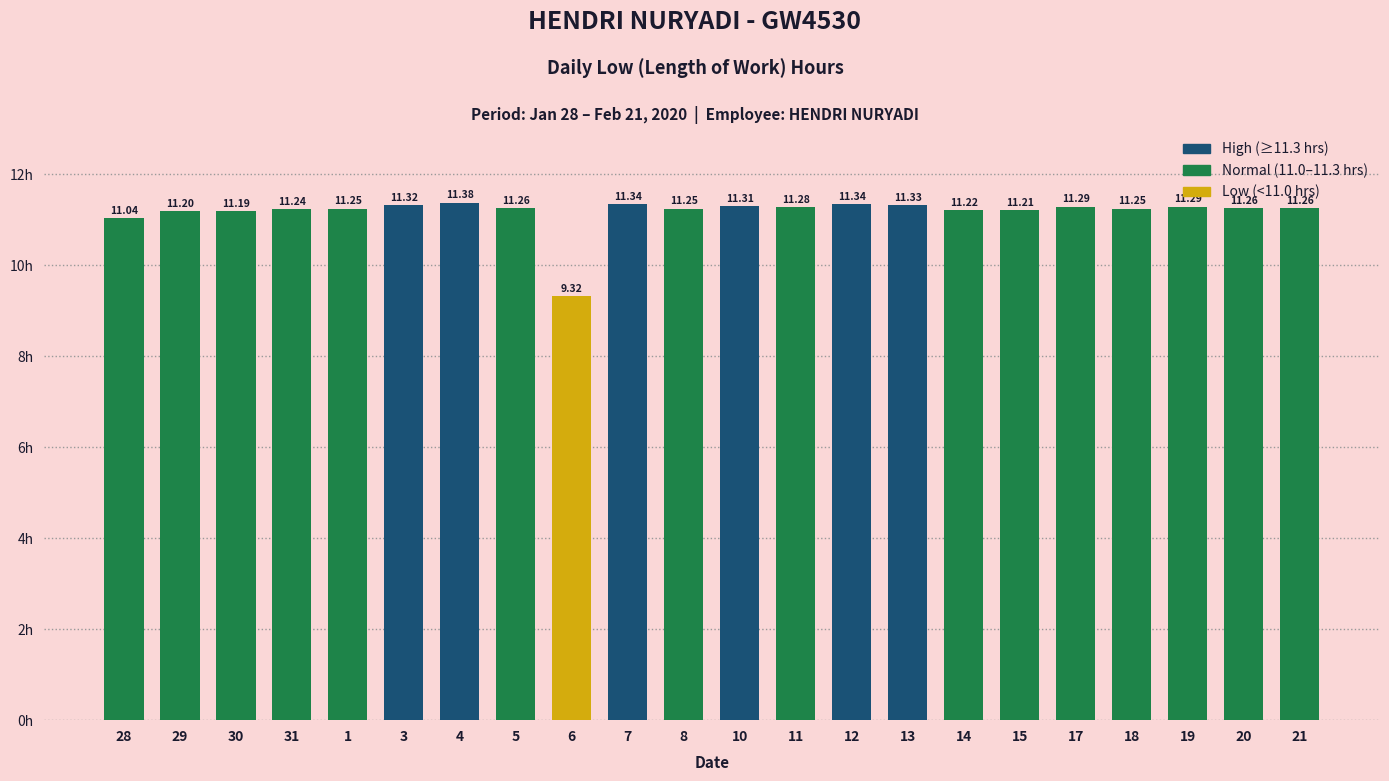

Approximately how many times larger is the value at 4 compared to 13?

1.0